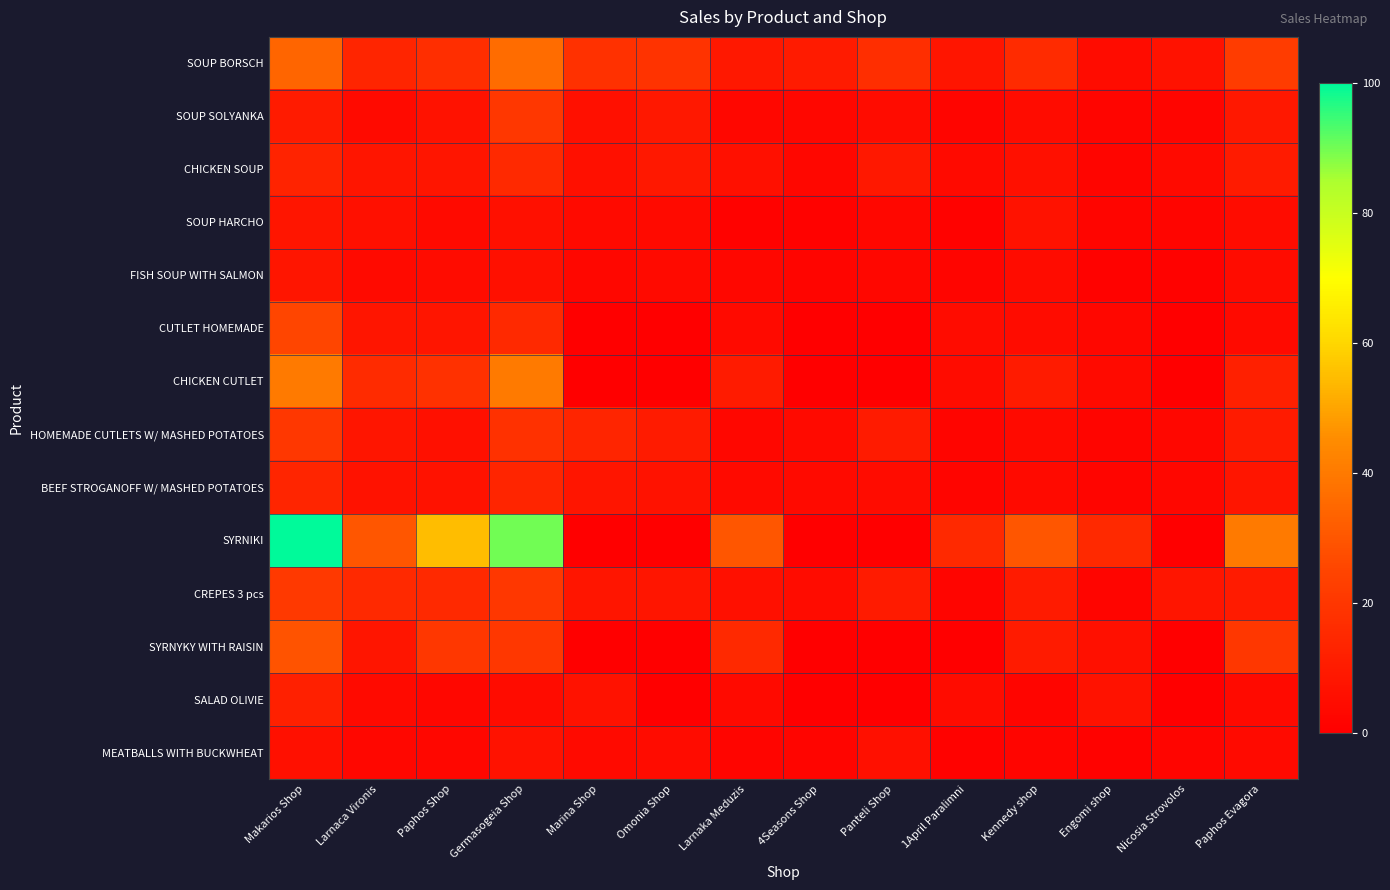

How many series are shown in this chart?

14